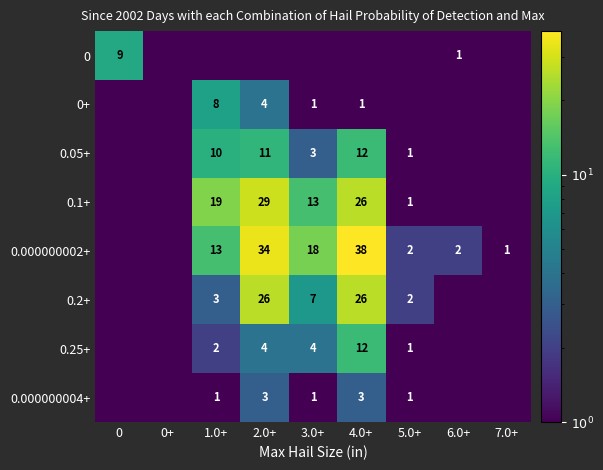

The 0 series shows 1.6 at 6.0+. True or false?

False